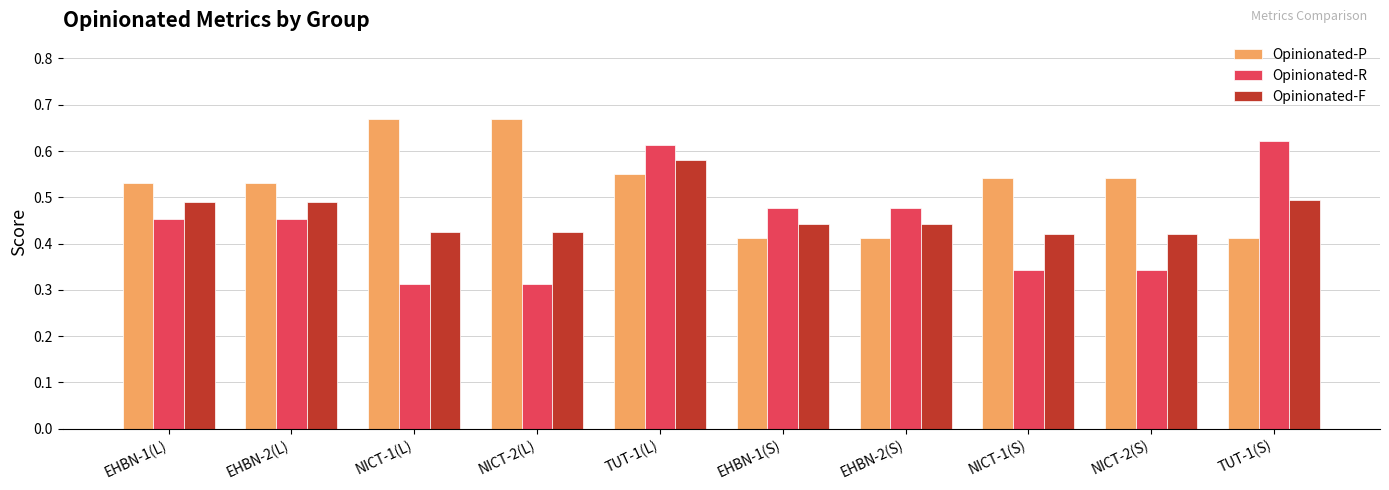

Which series has the widest spread of values?

Opinionated-R